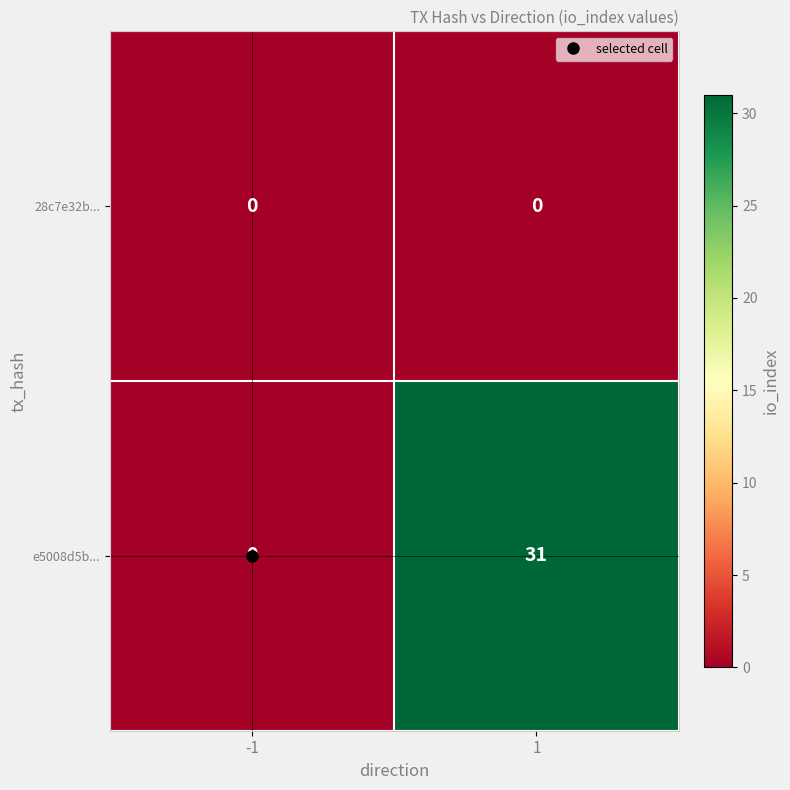

At 1, list the series in order from largest to smallest.

e5008d5b..., 28c7e32b...